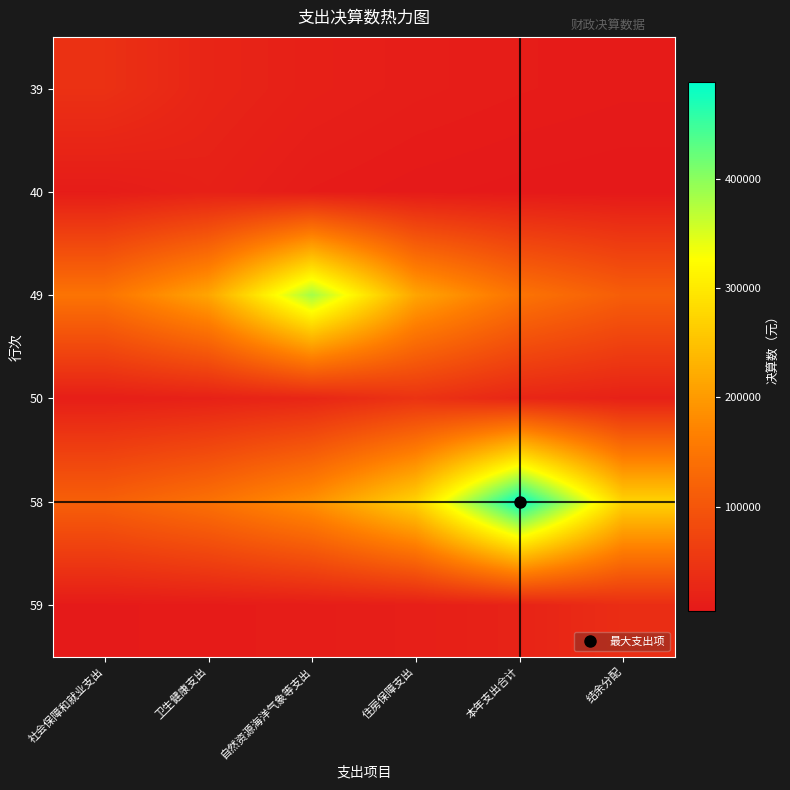

Which series has the largest total across all categories?

58